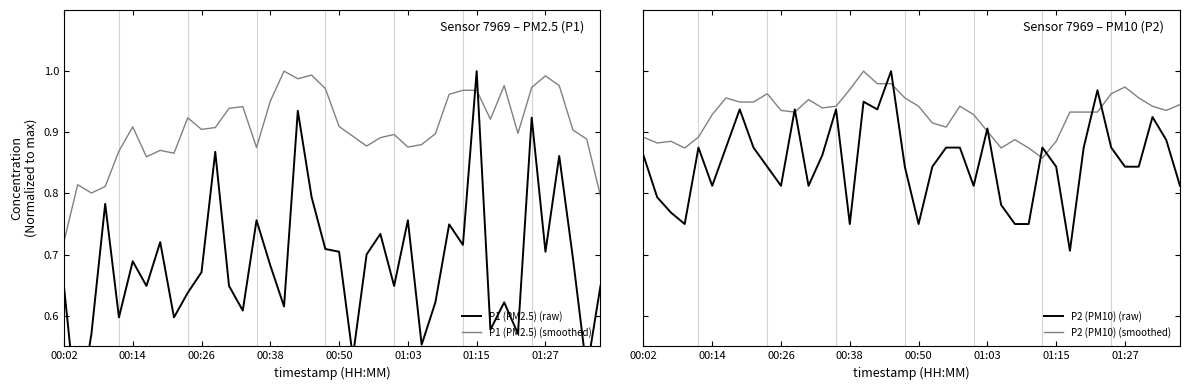

Which category has the lowest value in the P1 (PM2.5) (smoothed) series?

00:02